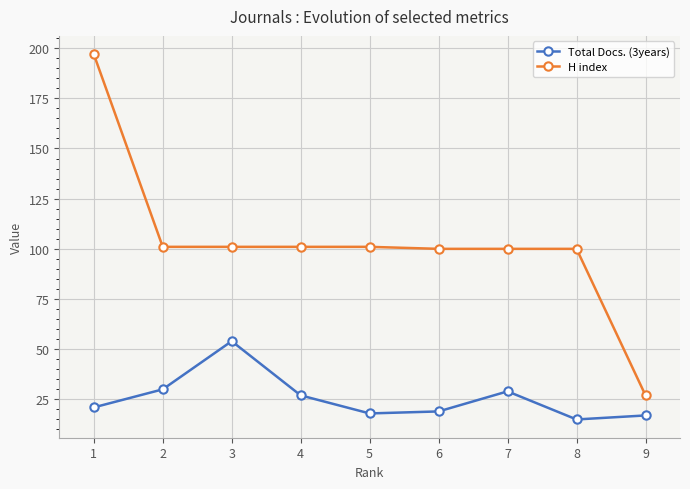

What is the minimum value shown in the chart?

15